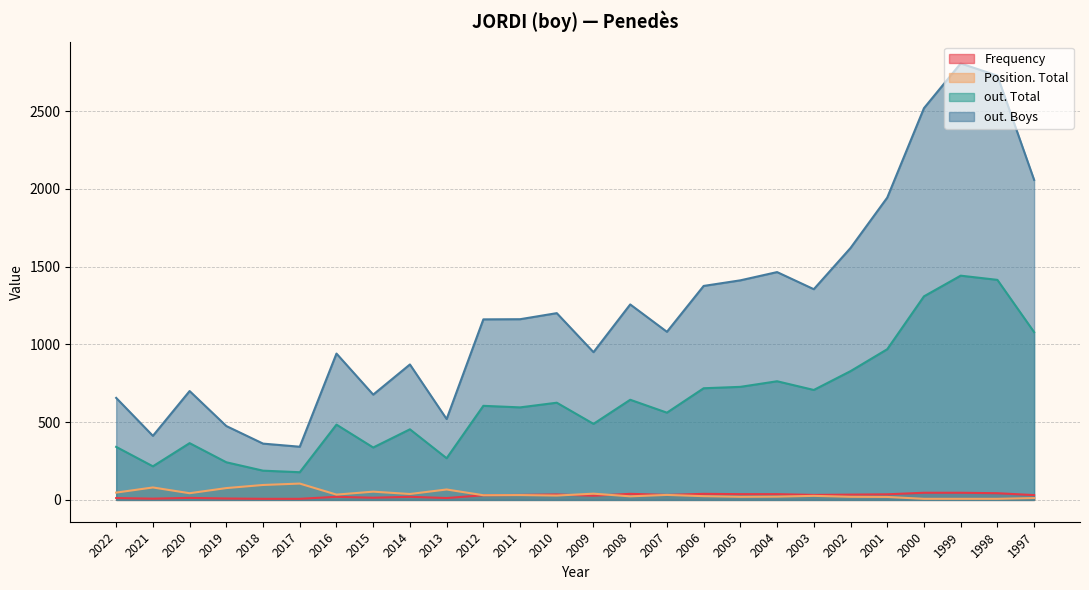

True or false: Position. Total has a value of 47 at 2022.

True